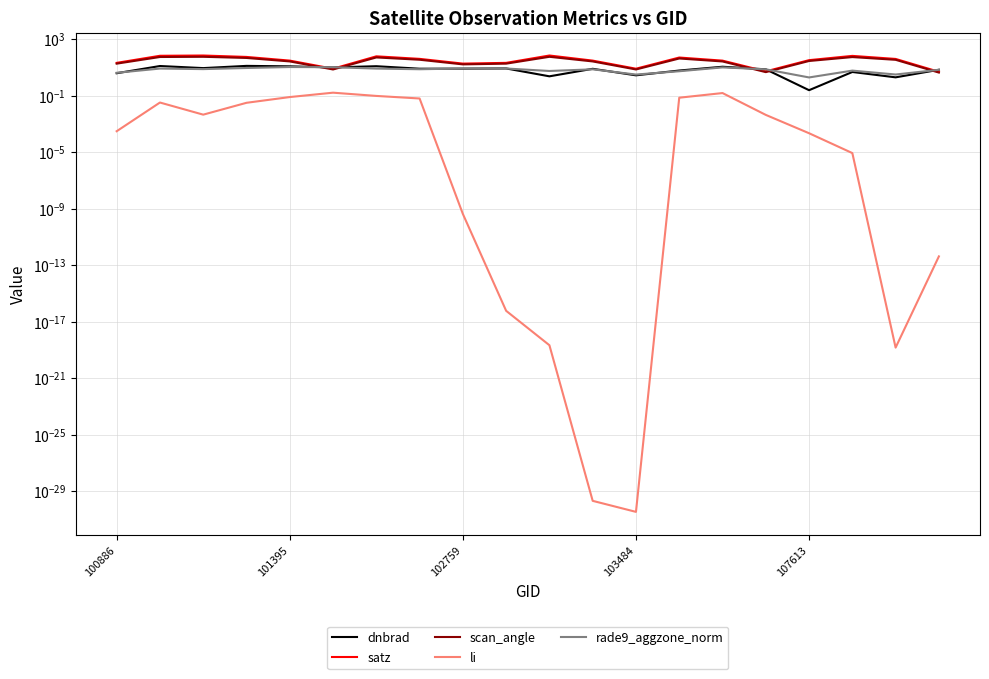

What position from the left is 10?

11